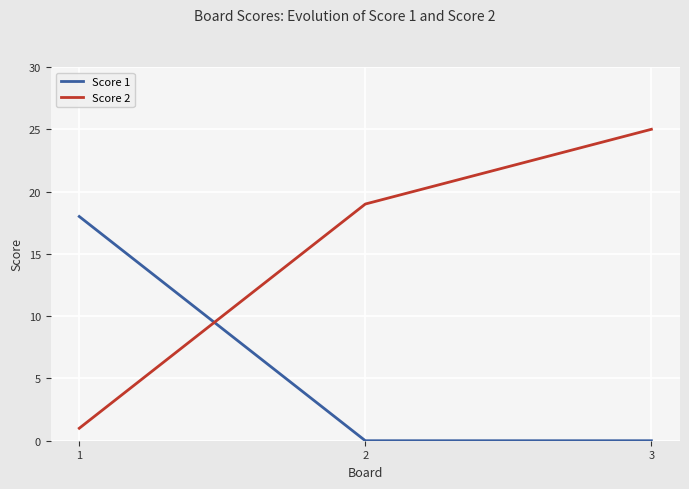

How many lines are shown in the chart?

2